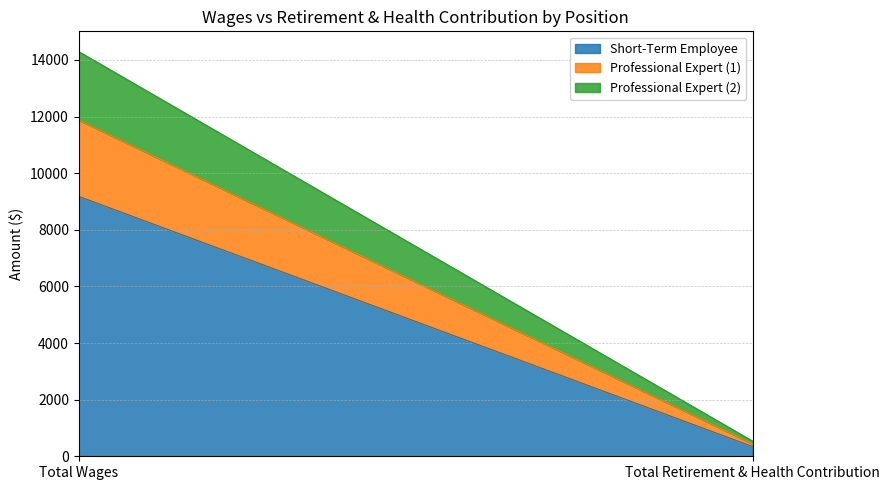

Which series changed the most between Total Wages and Total Retirement & Health Contribution?

Short-Term Employee